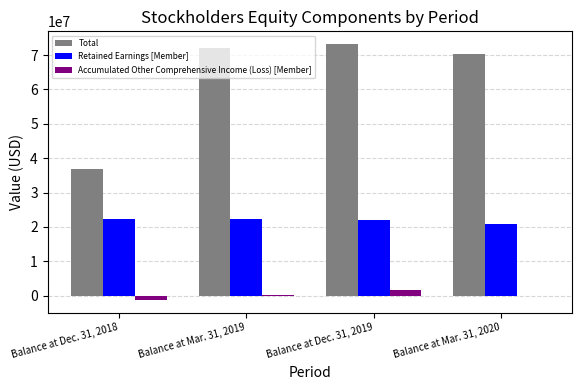

What is the greatest value displayed?

73193405